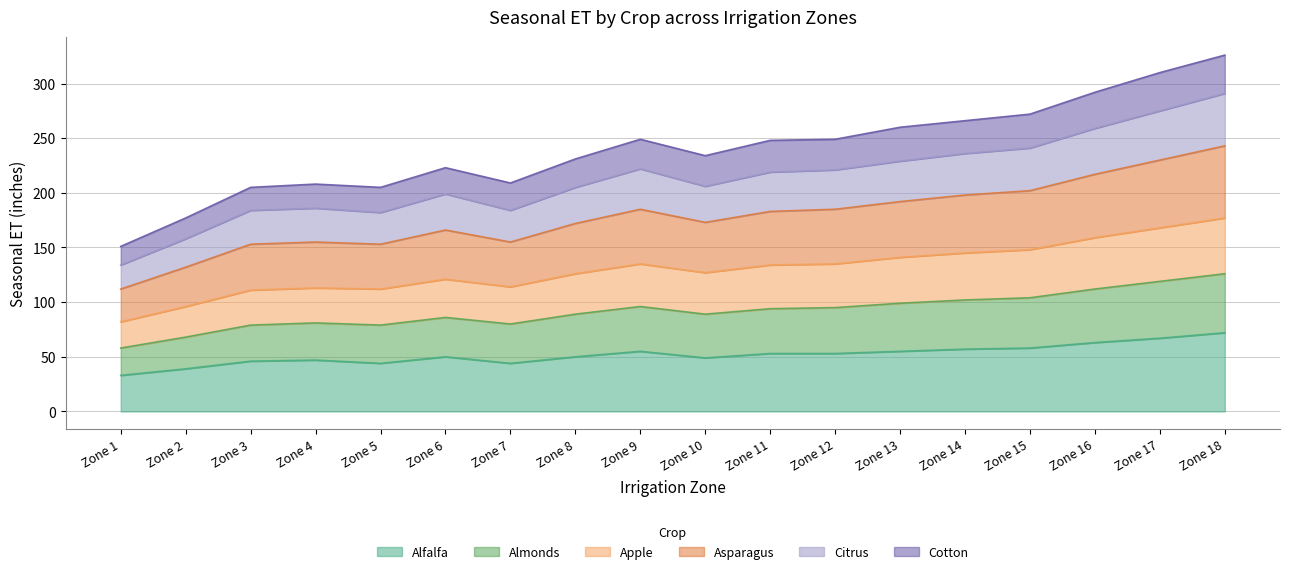

How many categories are shown in the chart?

18